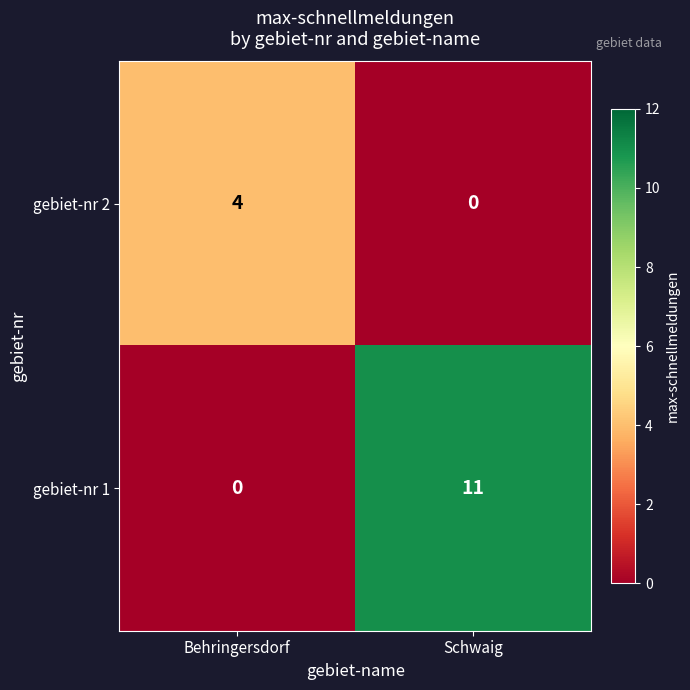

What is the maximum value shown in the chart?

11